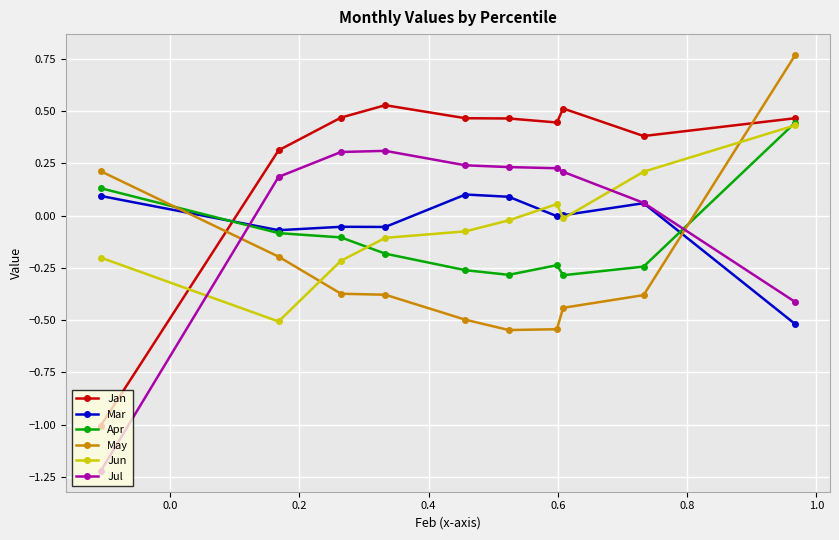

Which series has the largest total across all categories?

Jan